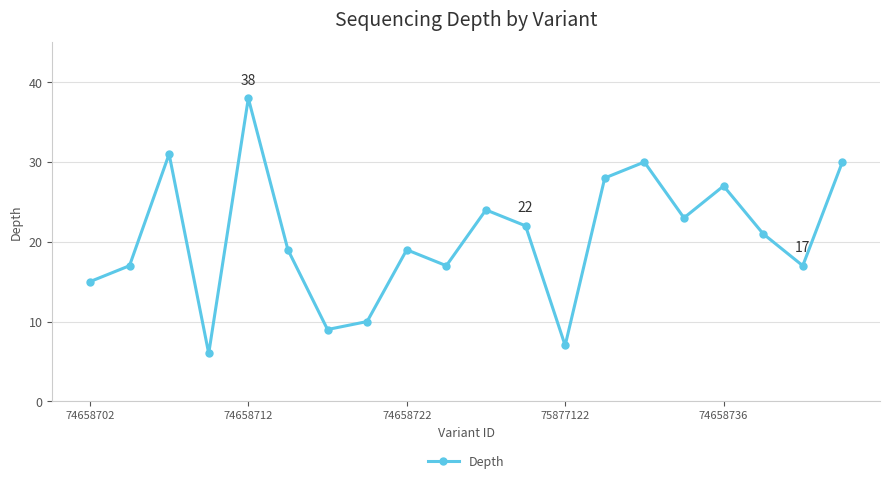

True or false: the data has more than 0 interior local peaks.

True